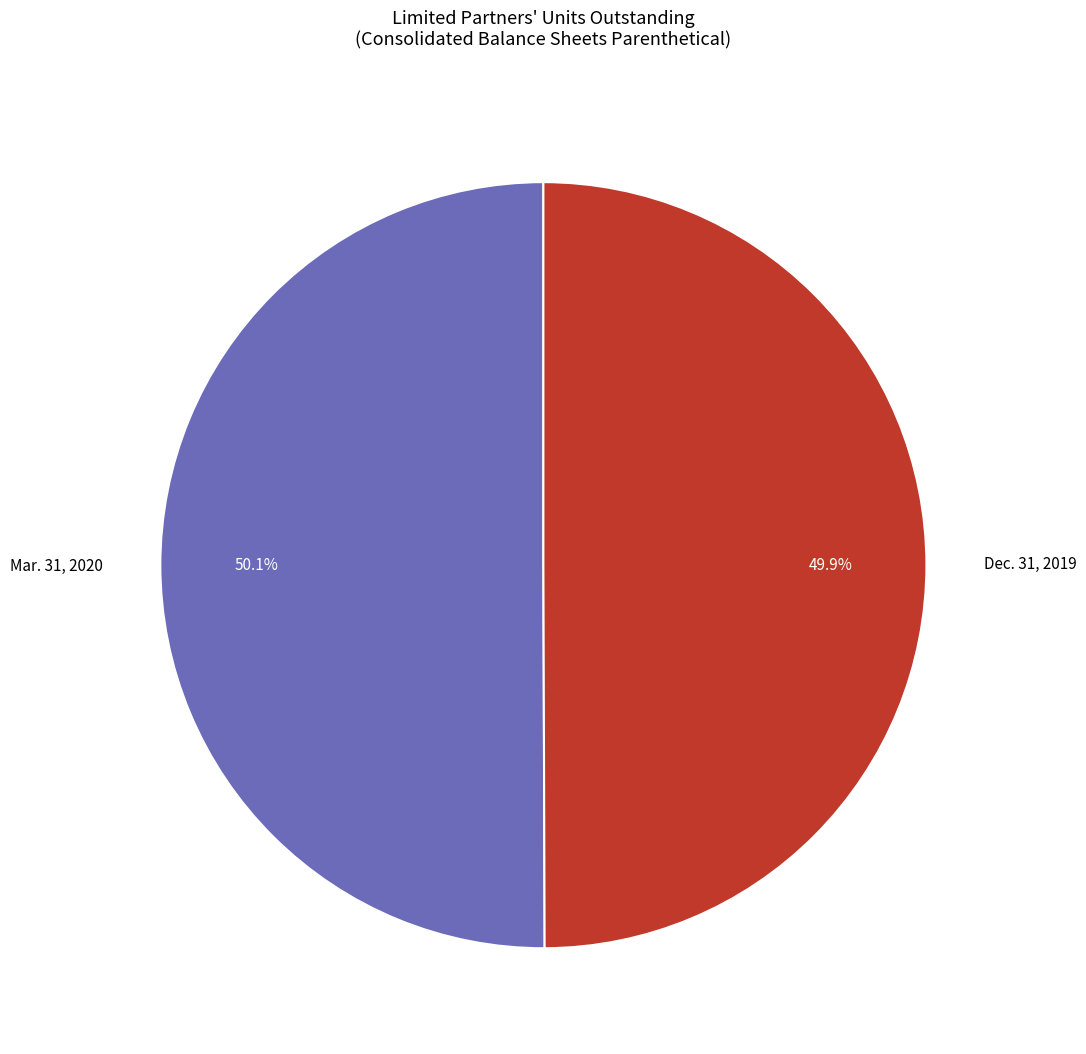

Approximately how many times larger is the value at Mar. 31, 2020 compared to Dec. 31, 2019?

1.0